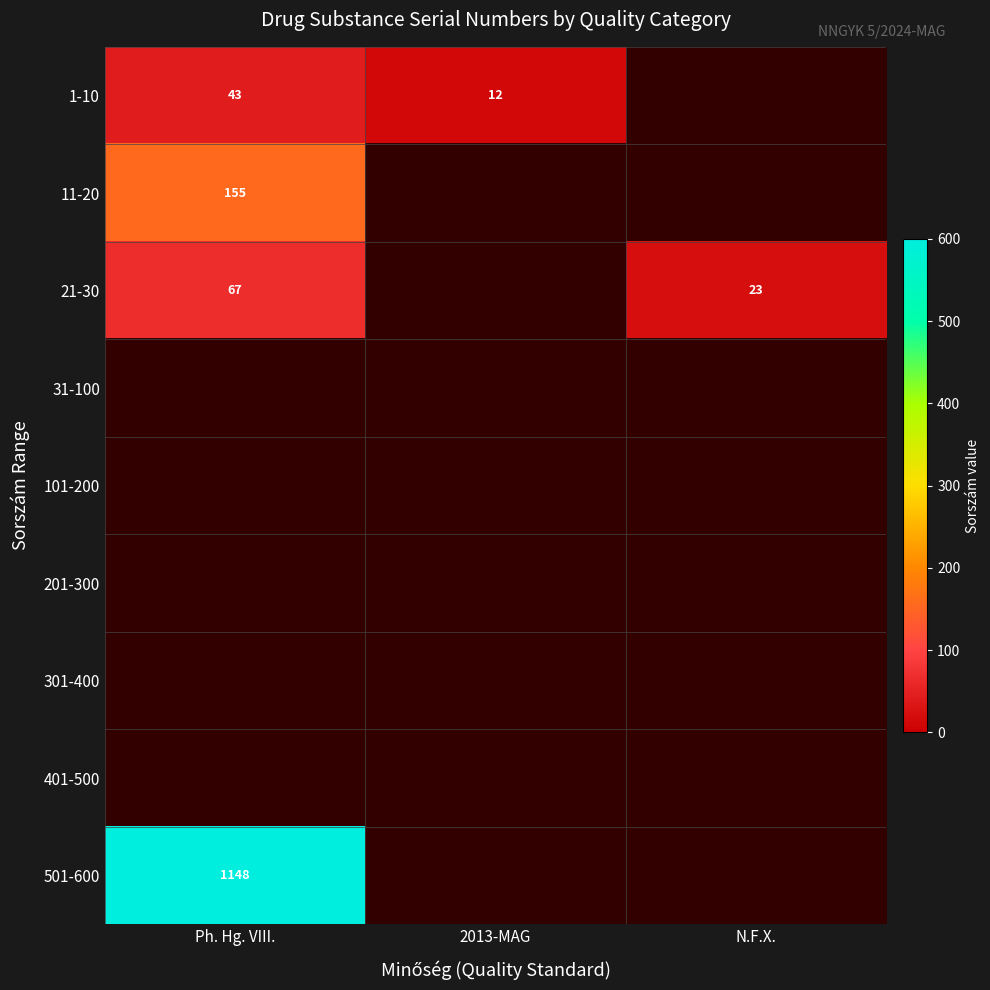

The 1-10 series shows 19 at 2013-MAG. True or false?

False